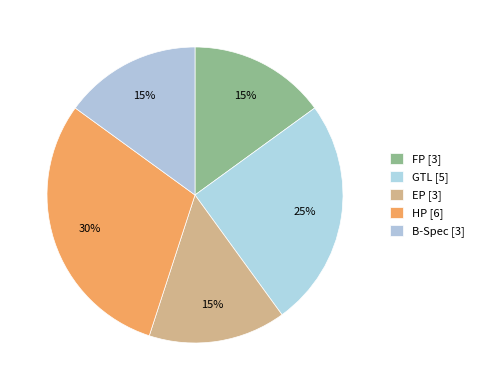

How many segments does this pie chart have?

5